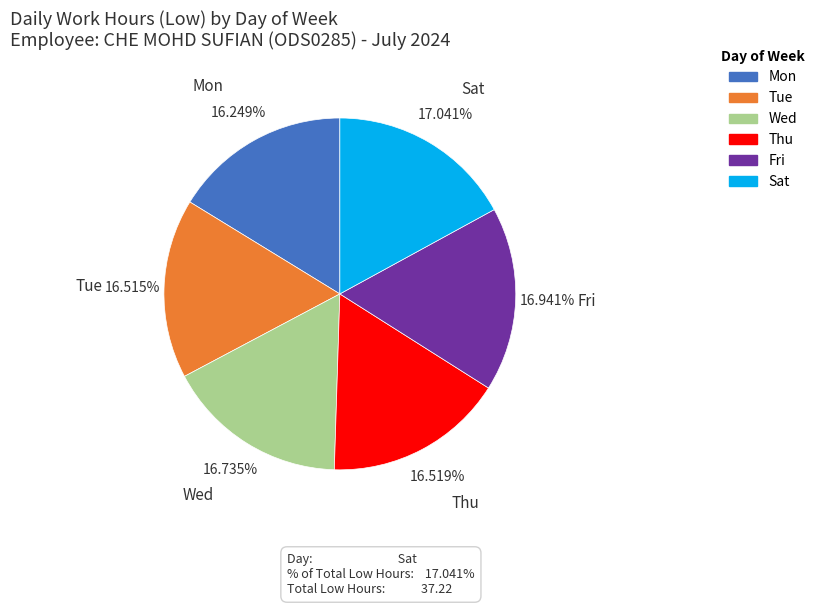

To the nearest percent, what is the average slice percentage?

17%